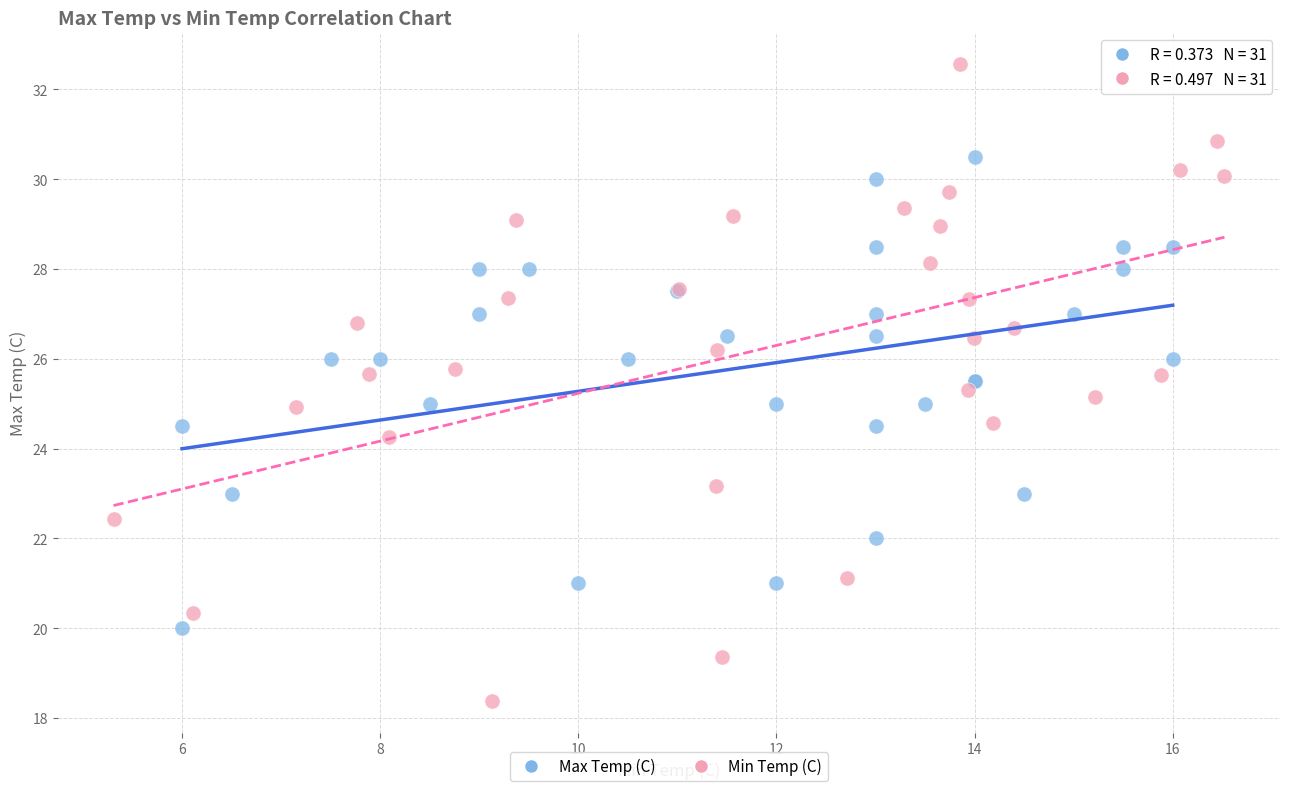

Which series has the widest spread of Y values?

Min Temp (C)